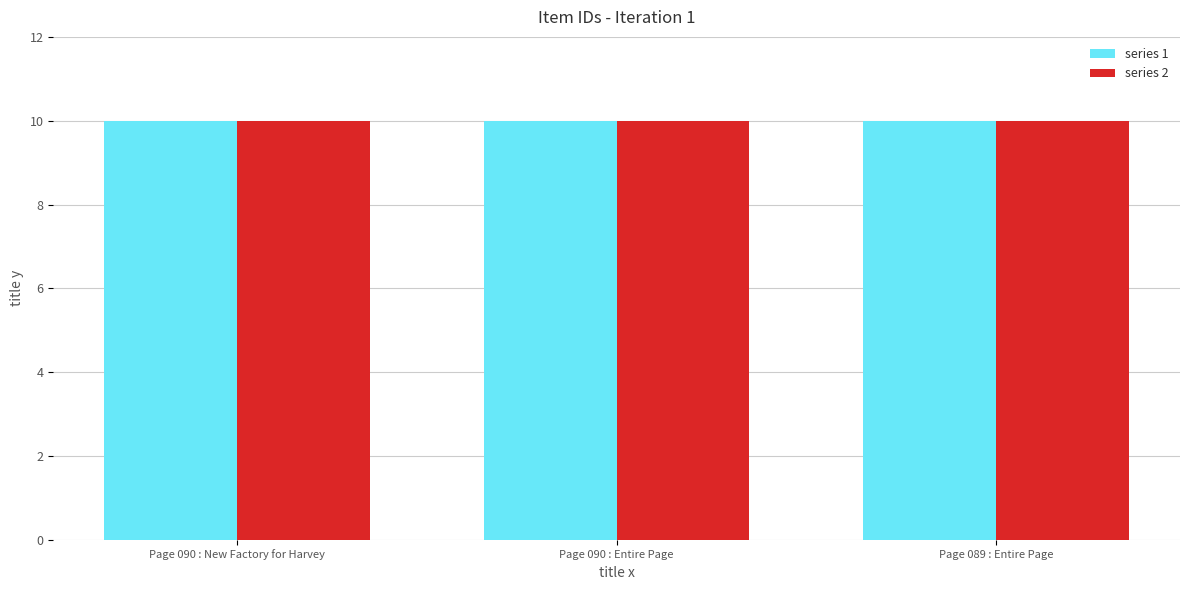

True or false: series 1 has a value of 10.0 at Page 089 : Entire Page.

True